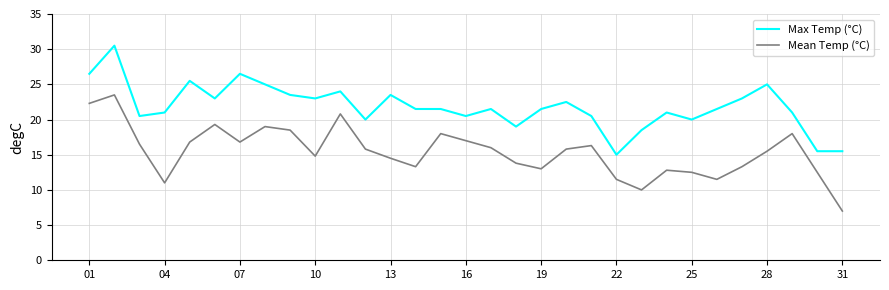

What is the difference between the maximum and minimum values in the Mean Temp (°C) series?

16.5